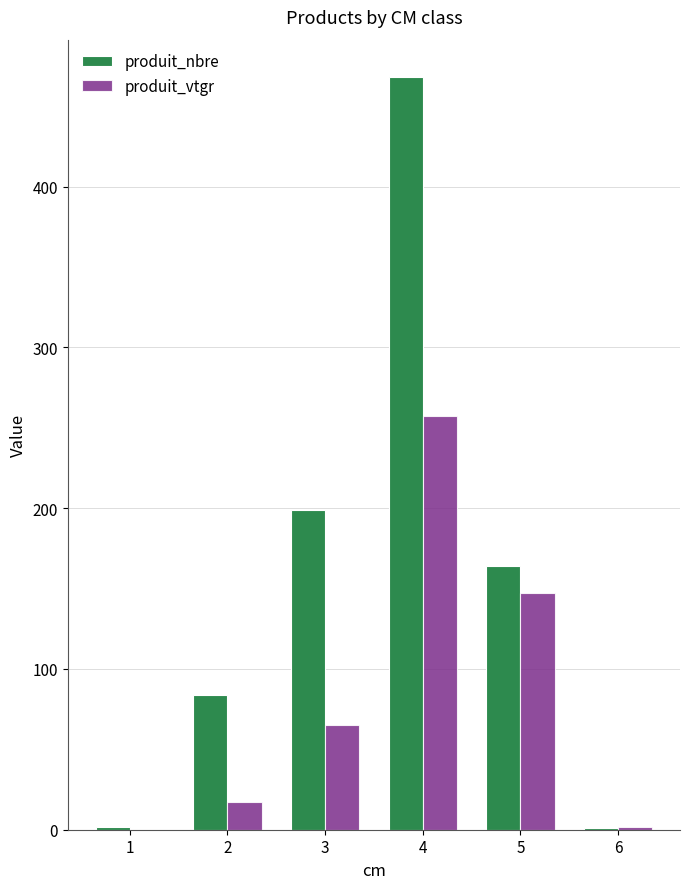

What is the average value of the produit_nbre series?

153.0